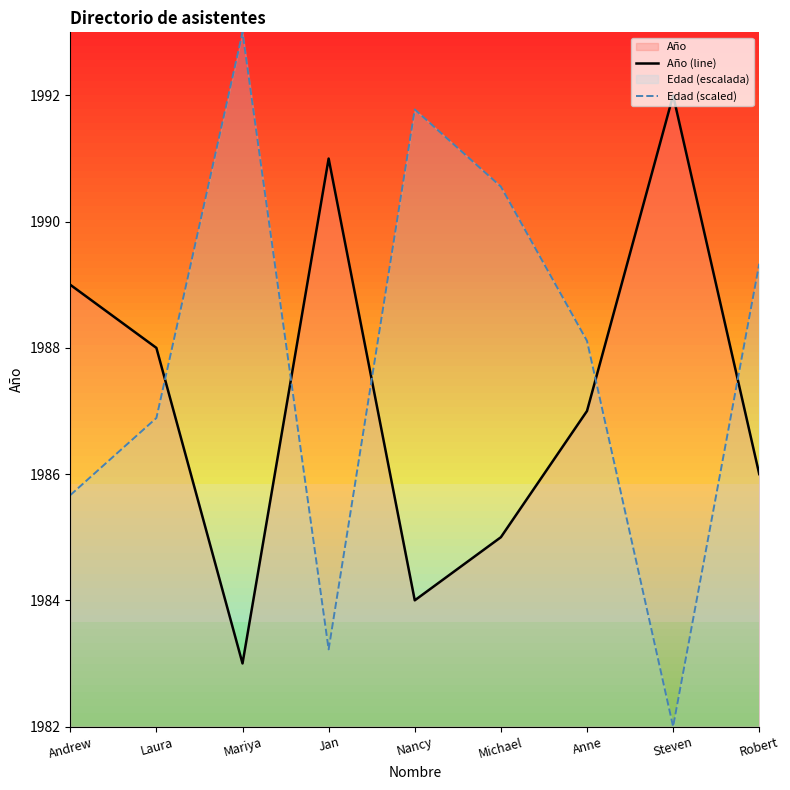

What is the highest value of the Edad (scaled) series?

1993.0